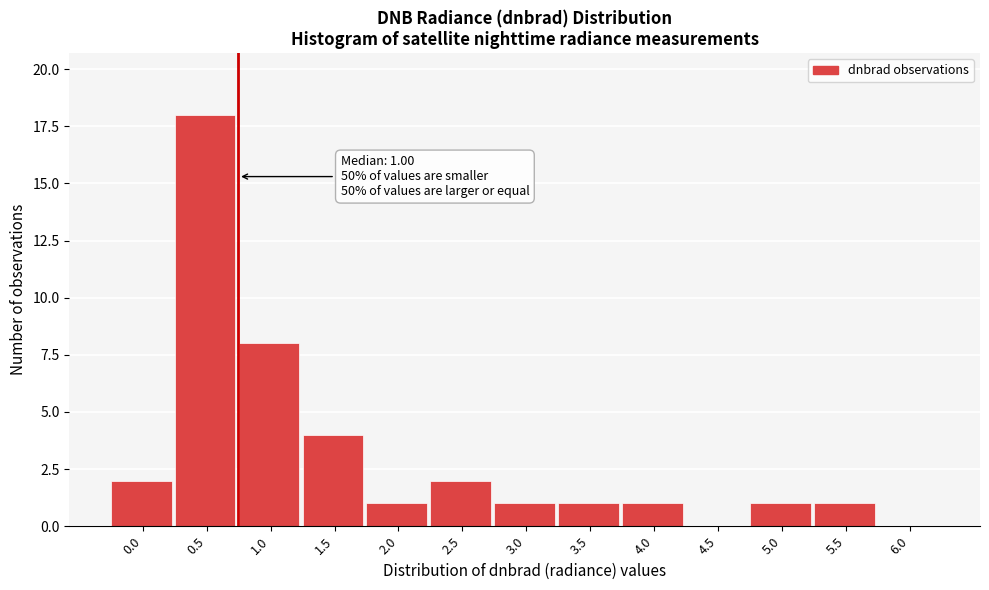

Reading left to right, extract all data points from this chart.

0.0=2	0.5=18	1.0=8	1.5=4	2.0=1	2.5=2	3.0=1	3.5=1	4.0=1	4.5=0	5.0=1	5.5=1	6.0=0